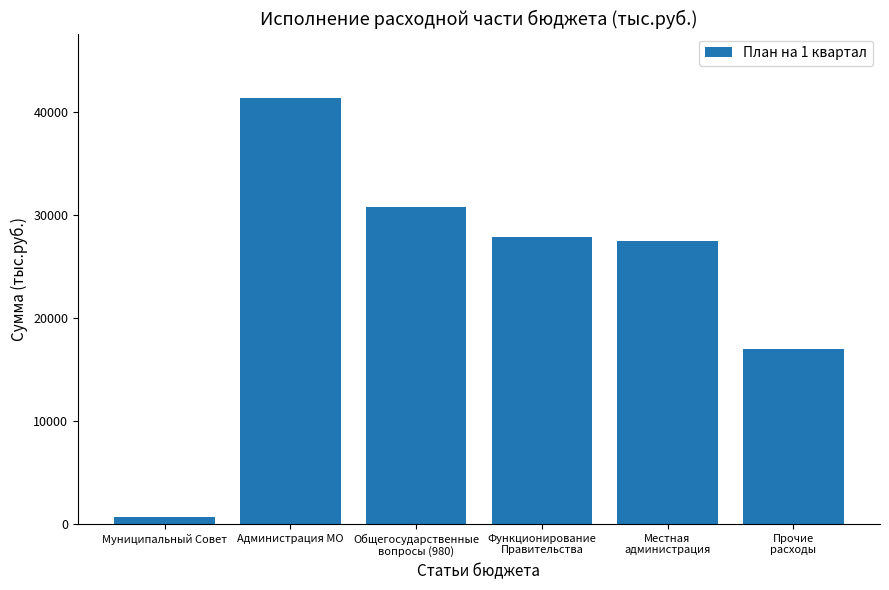

What is the smallest value displayed?

620